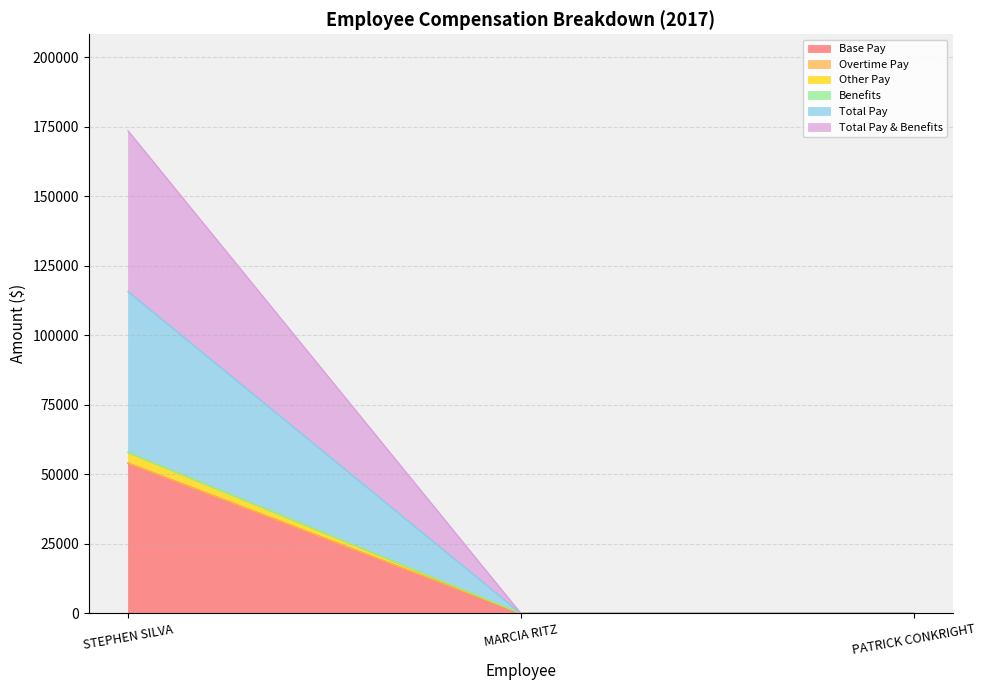

True or false: Base Pay has a value of 0.0 at PATRICK CONKRIGHT.

True